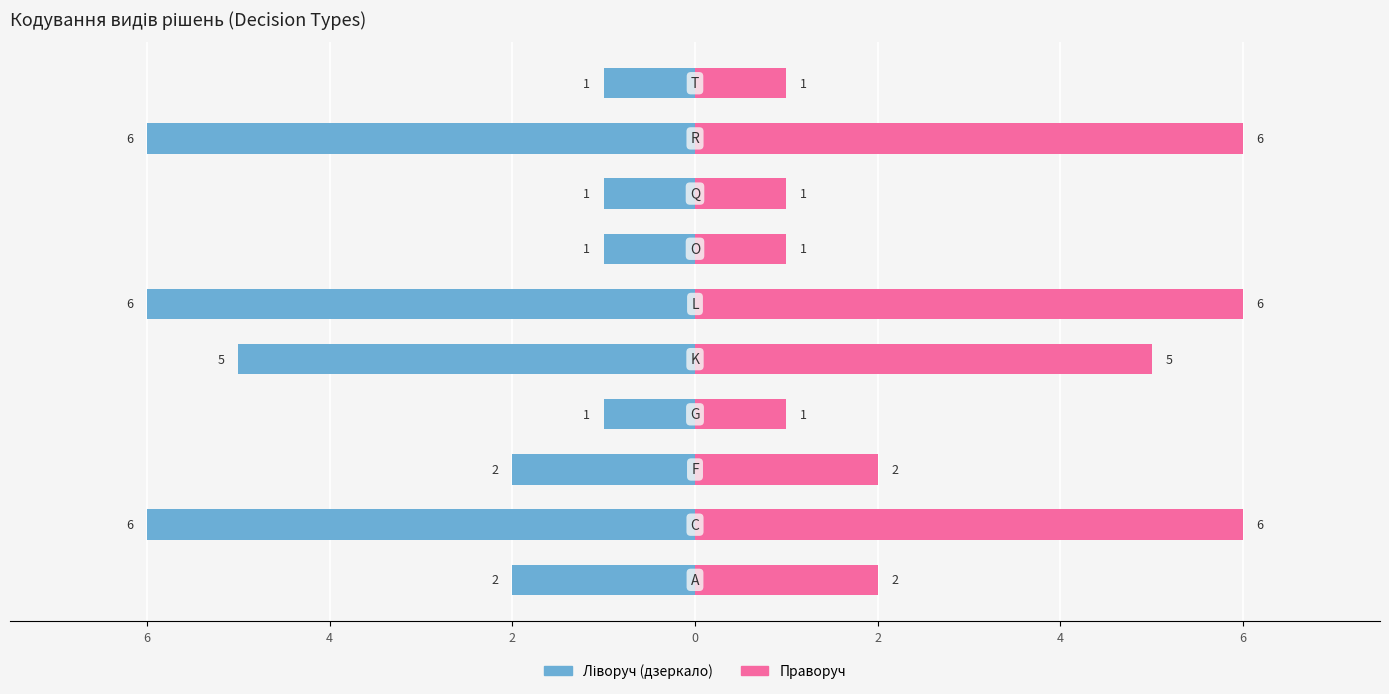

What is the difference between the Кількість (left) values at 2 and 7?

5